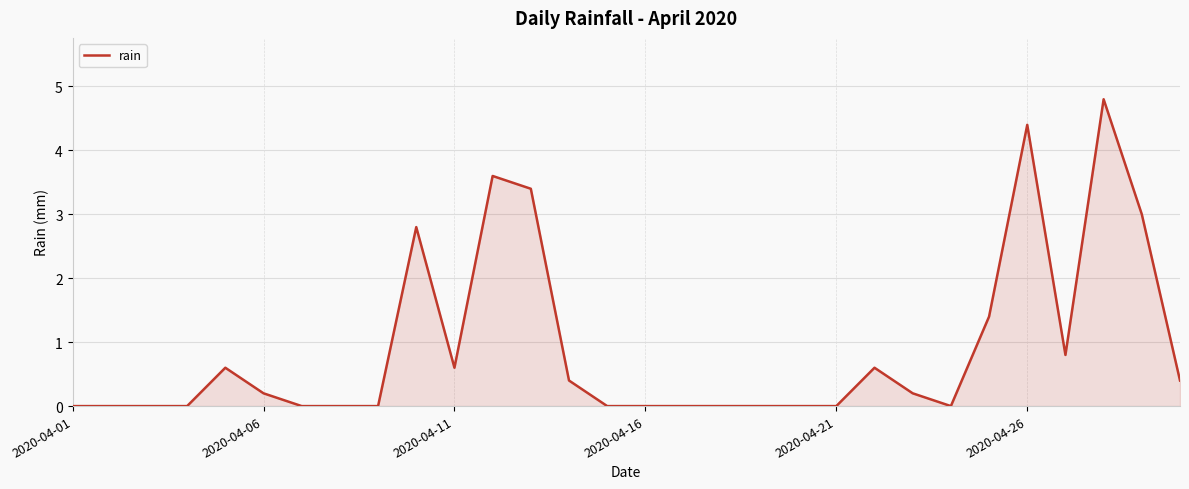

How many lines are shown in the chart?

1